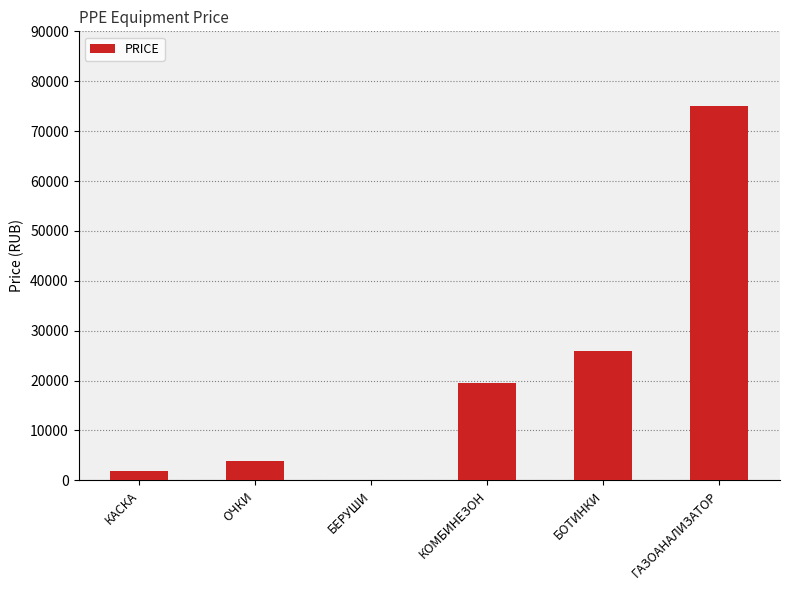

Is it true that the value at ОЧКИ is 1047?

False